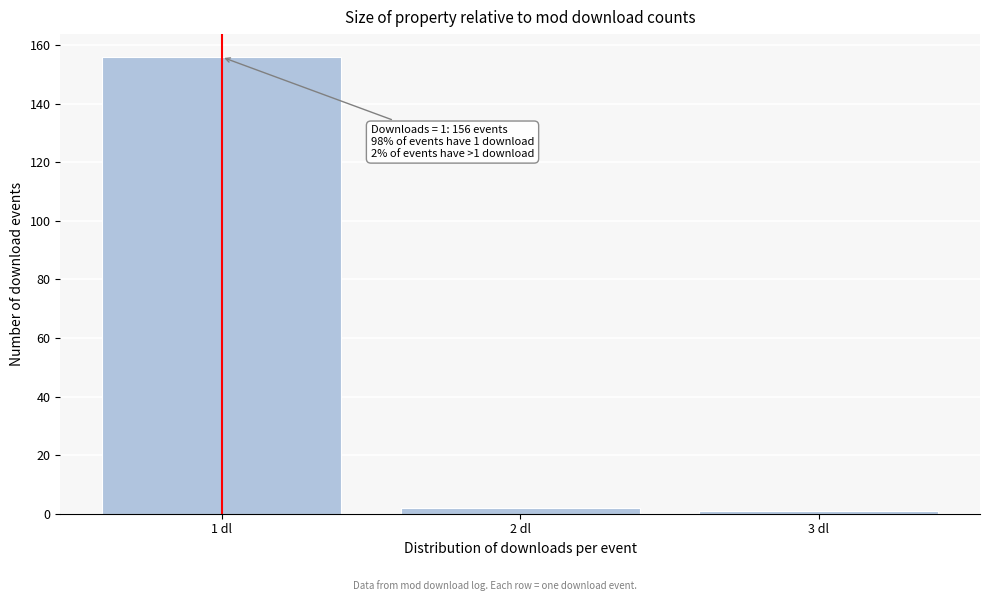

Which range on the x-axis has the tallest bar?

0.5 to 1.5